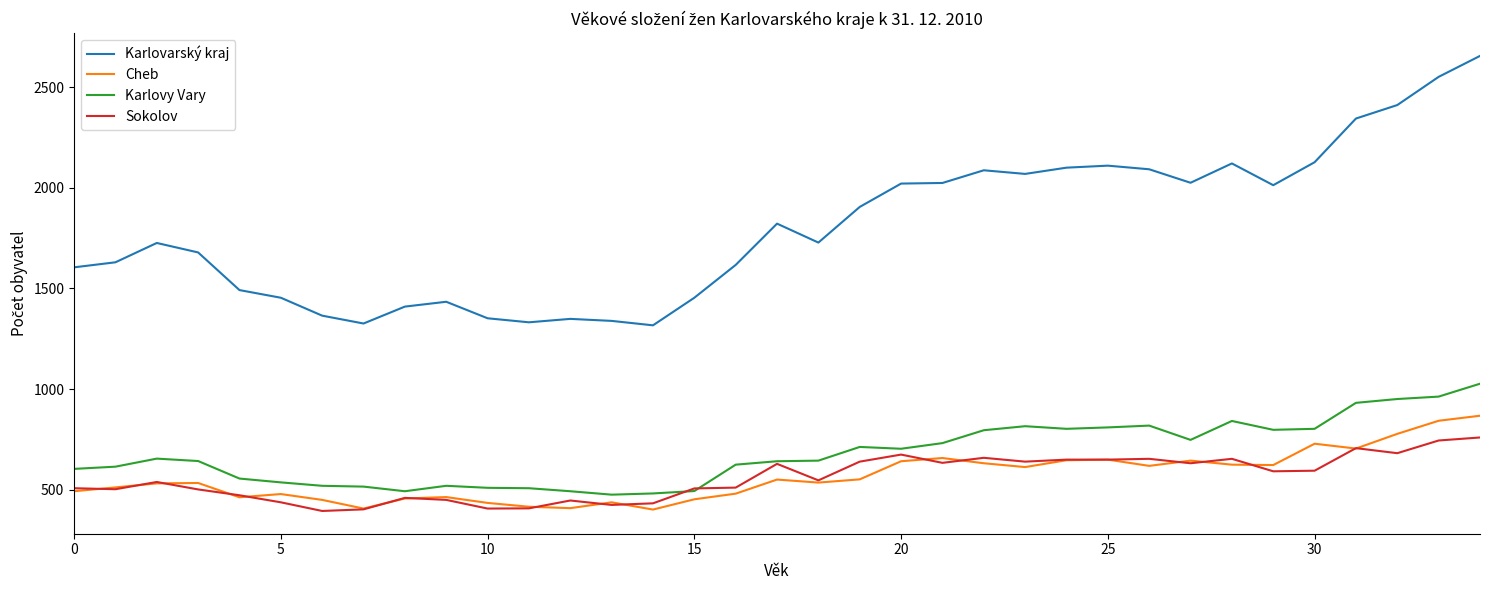

What is the greatest value displayed?

2655